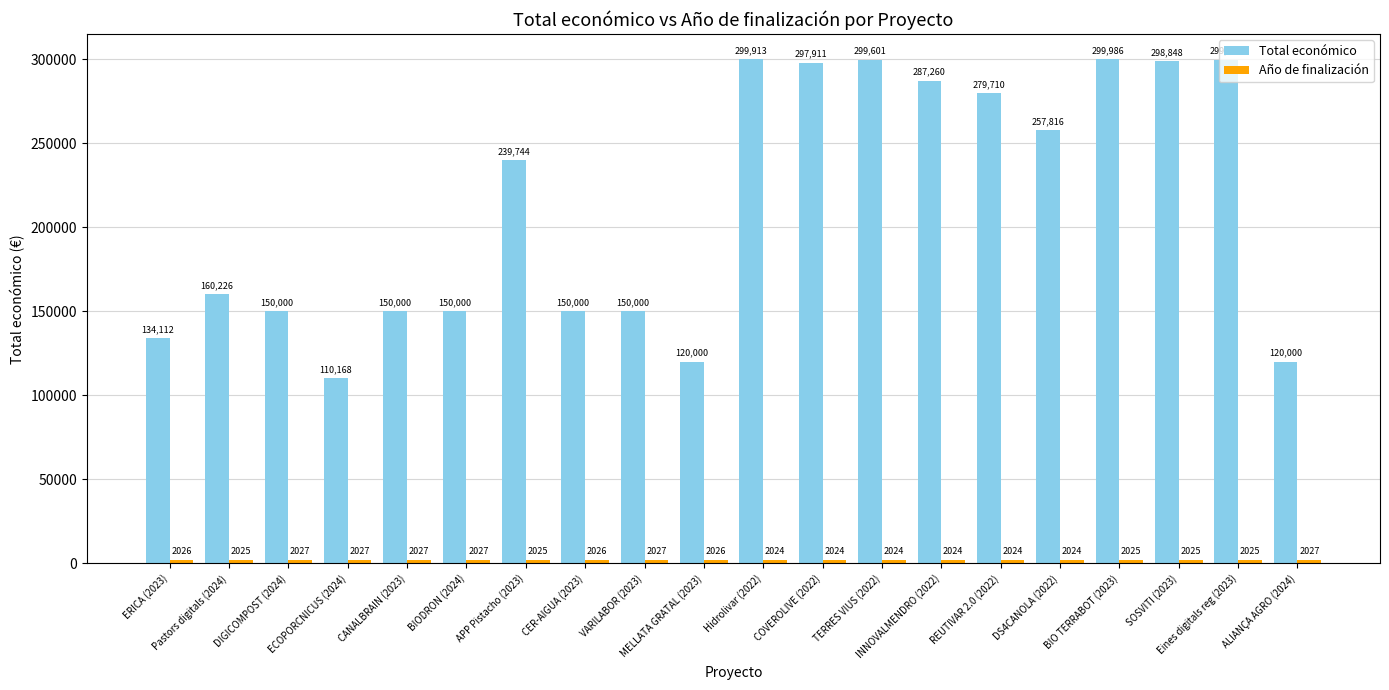

What is the average value of the Total económico series?

212746